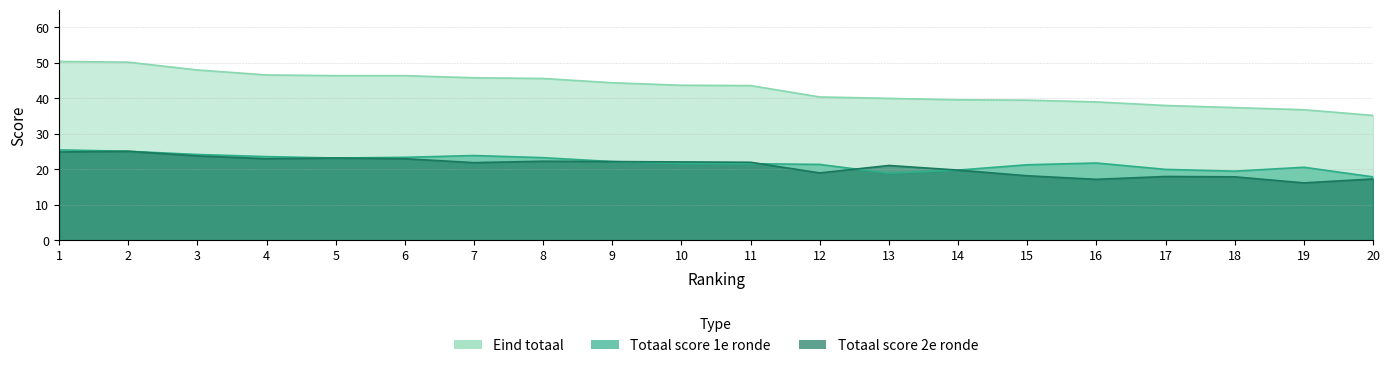

Which series has the widest spread of values?

Eind totaal